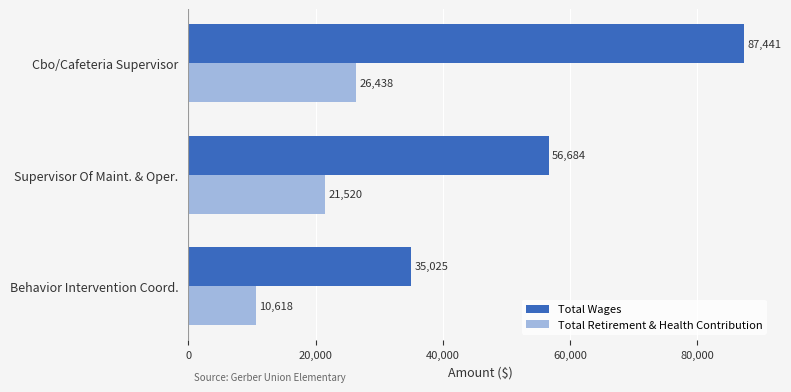

List the labels in order of Total Retirement & Health Contribution value, smallest first.

Behavior Intervention Coord., Supervisor Of Maint. & Oper., Cbo/Cafeteria Supervisor